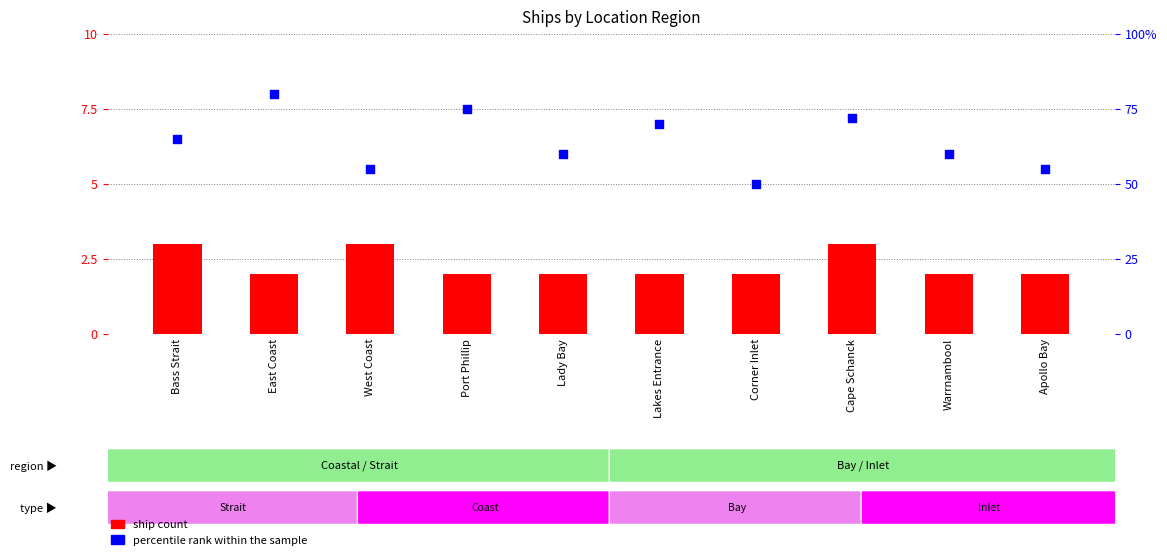

Which series contains the lowest Y value?

ship count